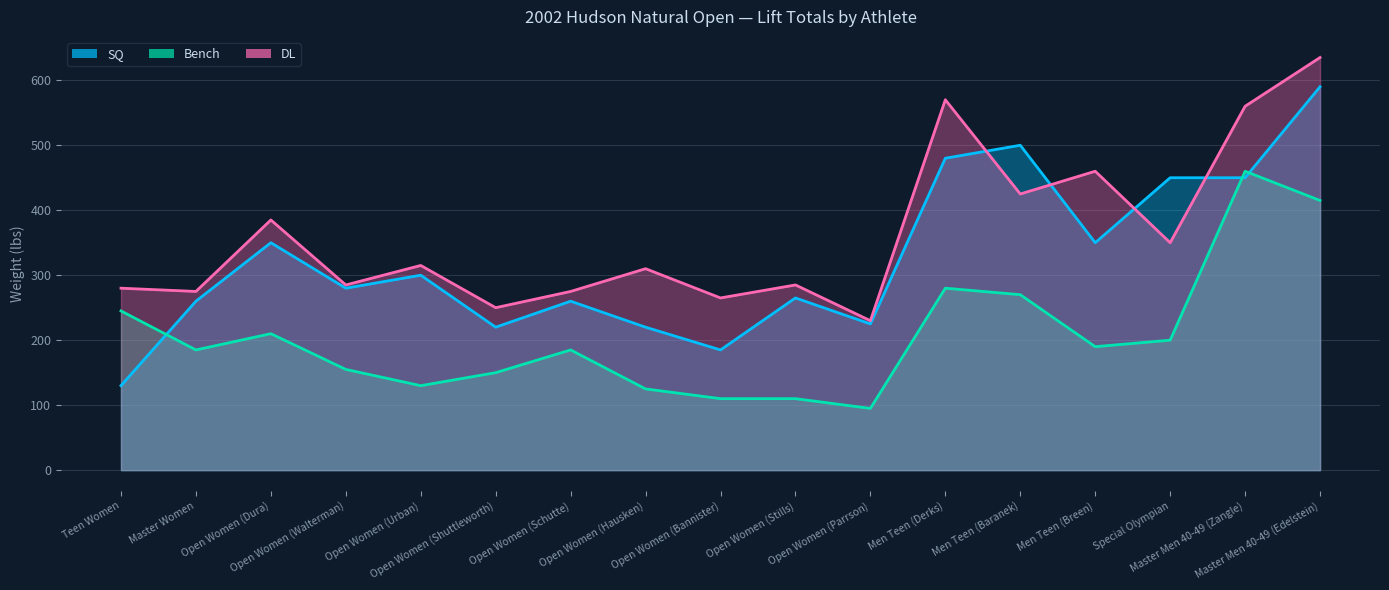

At which label is SQ closest to 360?

Open Women (Dura)